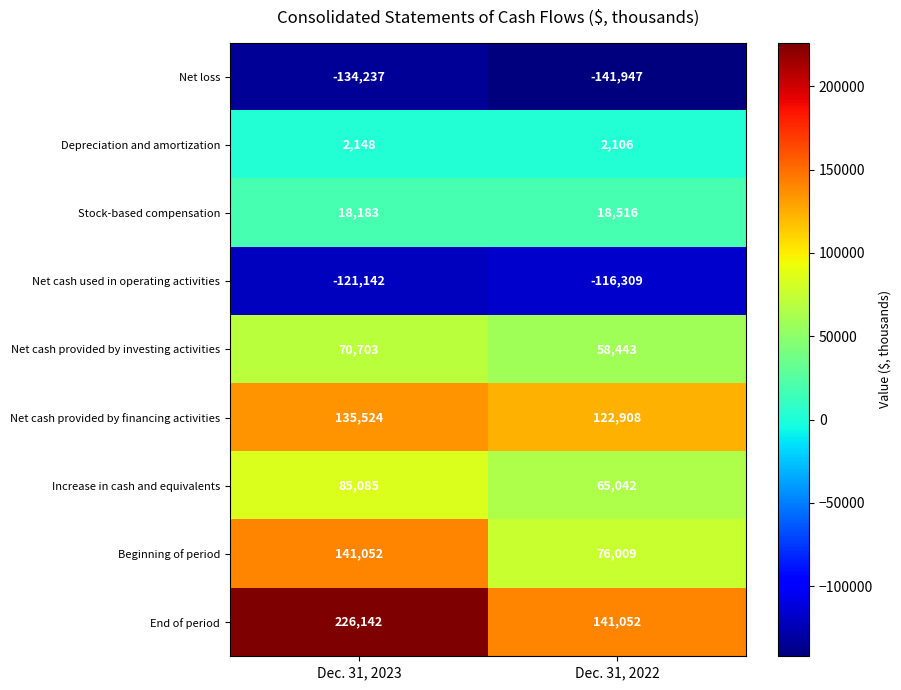

Rank the series by their maximum value, from highest to lowest.

End of period, Beginning of period, Net cash provided by financing activities, Increase in cash and equivalents, Net cash provided by investing activities, Stock-based compensation, Depreciation and amortization, Net cash used in operating activities, Net loss